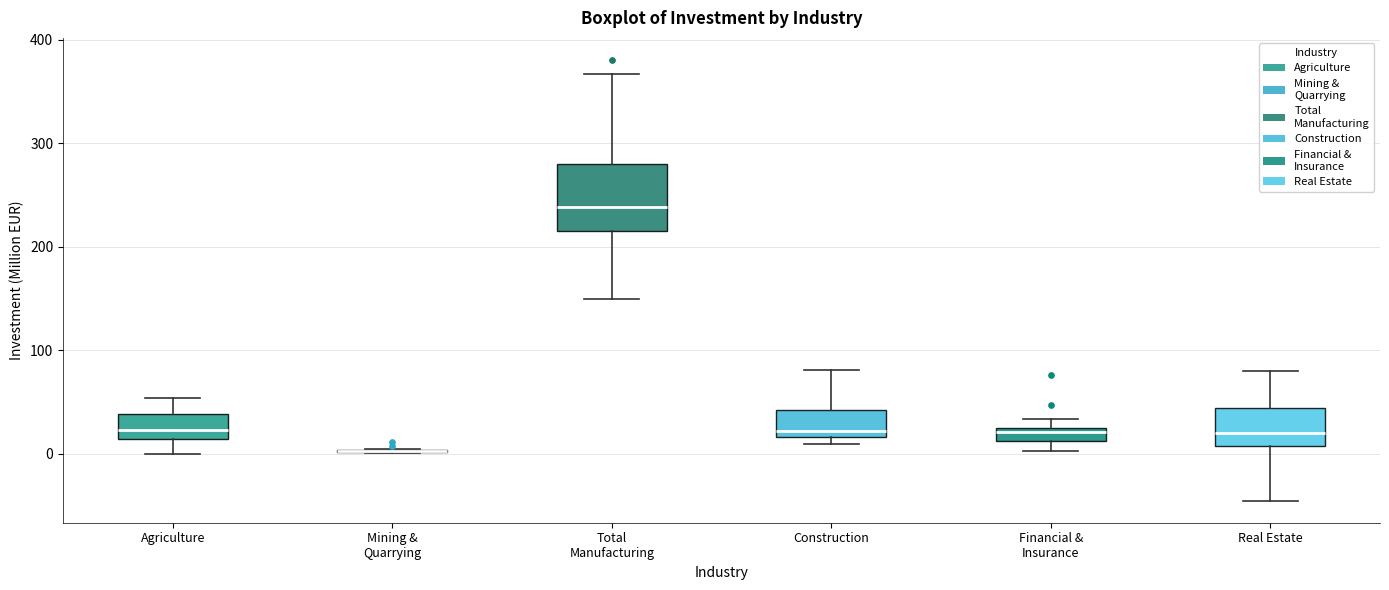

Which box is the tallest, from its lower edge to its upper edge?

Total Manufacturing